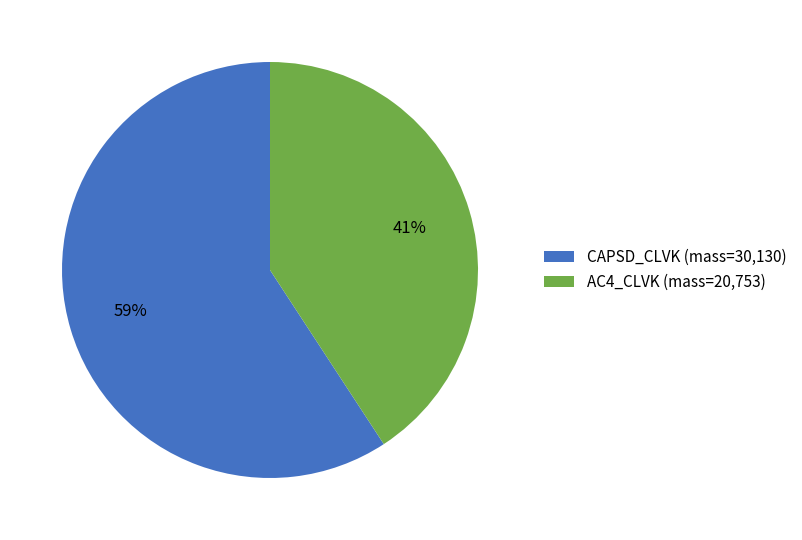

What is the ratio of the value at AC4_CLVK (mass=20,753) to the value at CAPSD_CLVK (mass=30,130)?

0.7